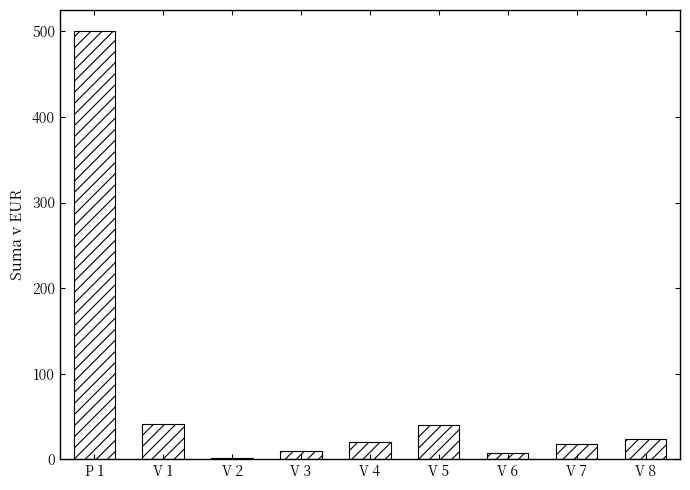

True or false: the data shows 64.6 at V 5.

False